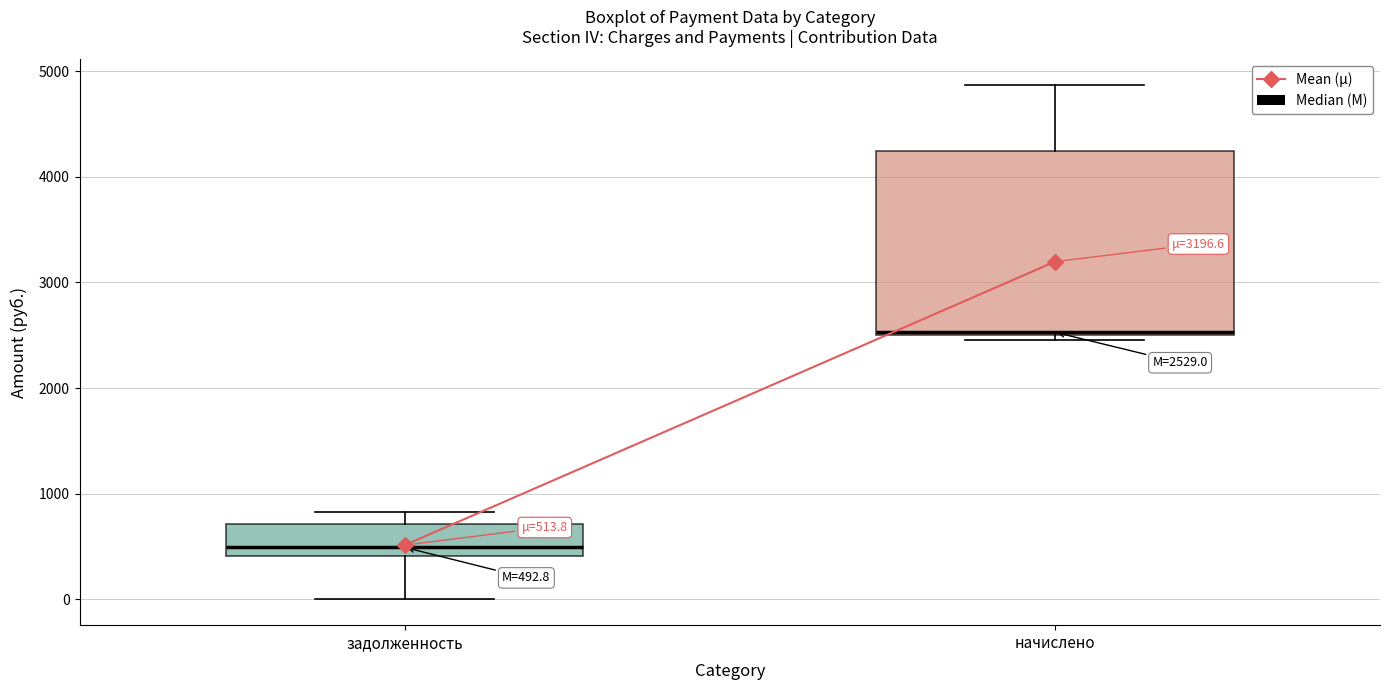

Comparing the boxes themselves (not the whiskers), which one is the tallest?

начислено